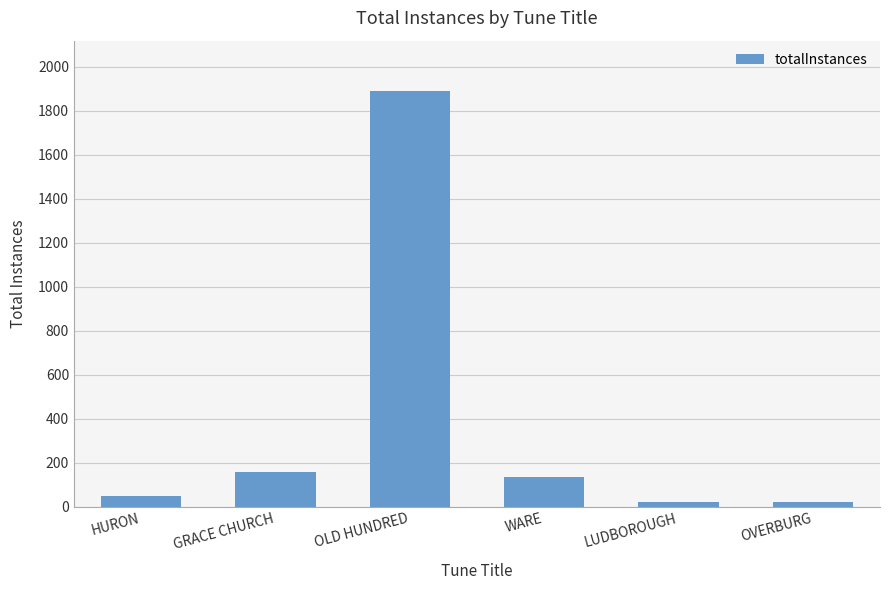

Which has a higher value, OLD HUNDRED or OVERBURG?

OLD HUNDRED